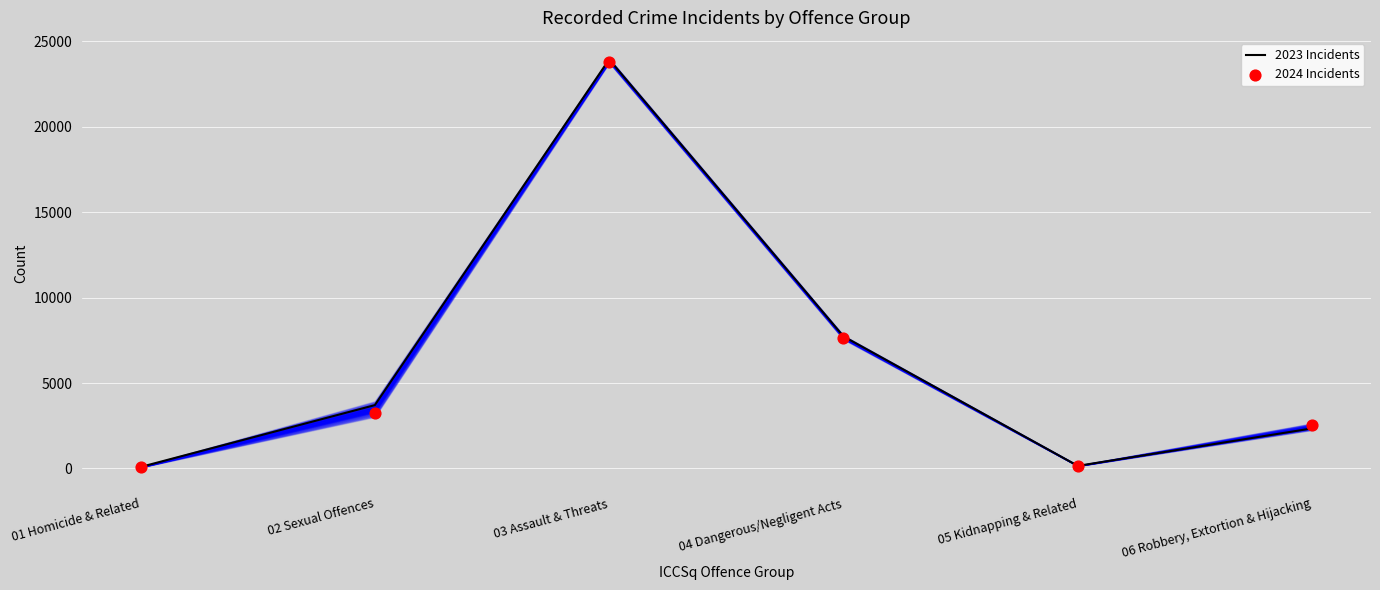

Which series contains the highest Y value?

2023 Incidents